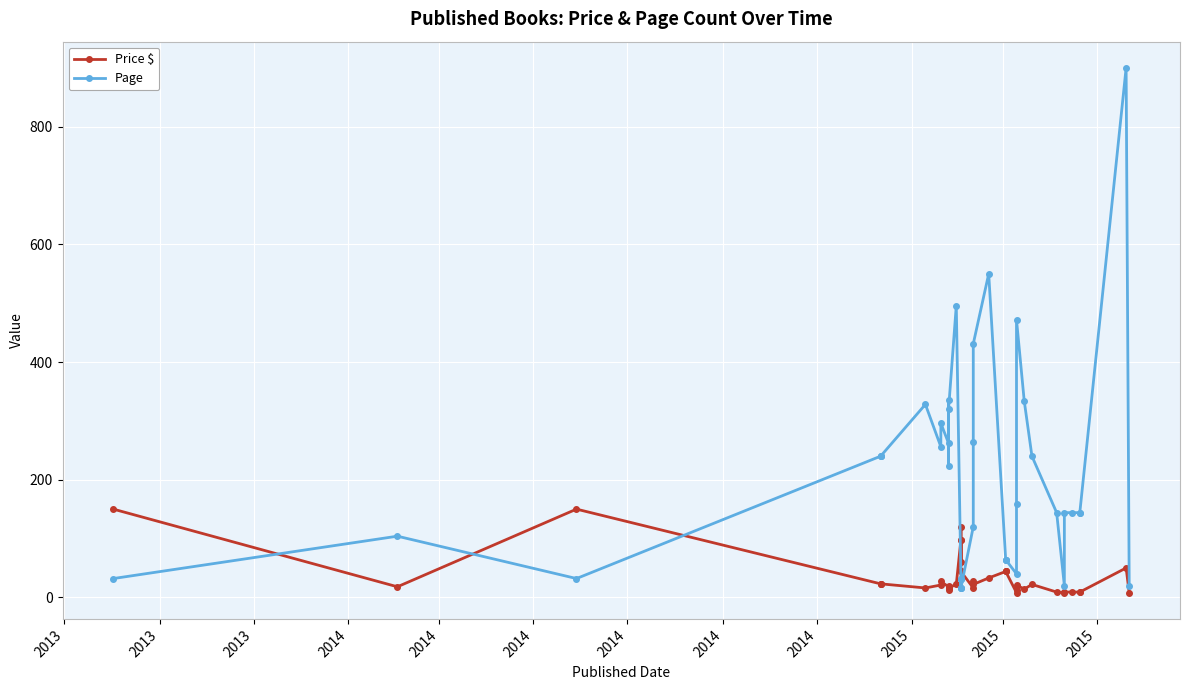

In Price $, how many points are lower than both neighbors (excluding endpoints)?

10